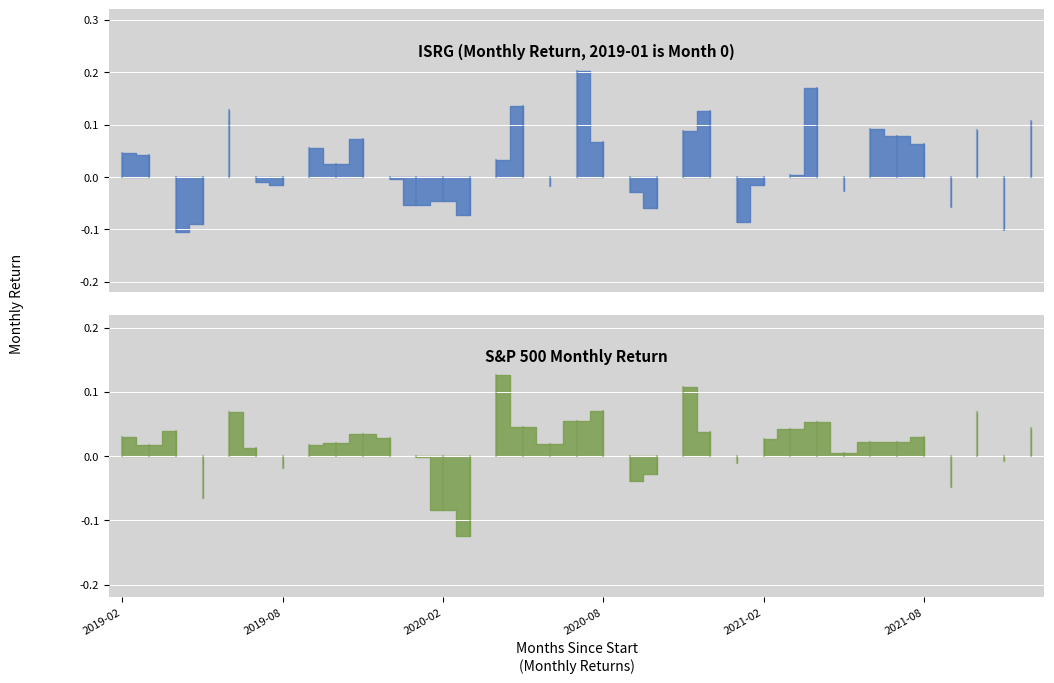

Is the value of S&P 500 Monthly Return at 2021-01 greater than the value of ISRG Monthly Return at 2019-04?

Yes